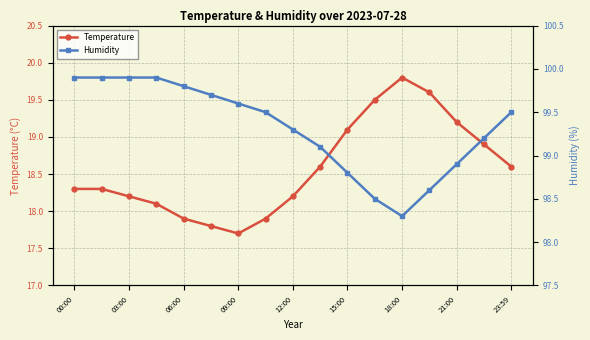

The value of Temperature at 00:00 is 9.3. True or false?

False